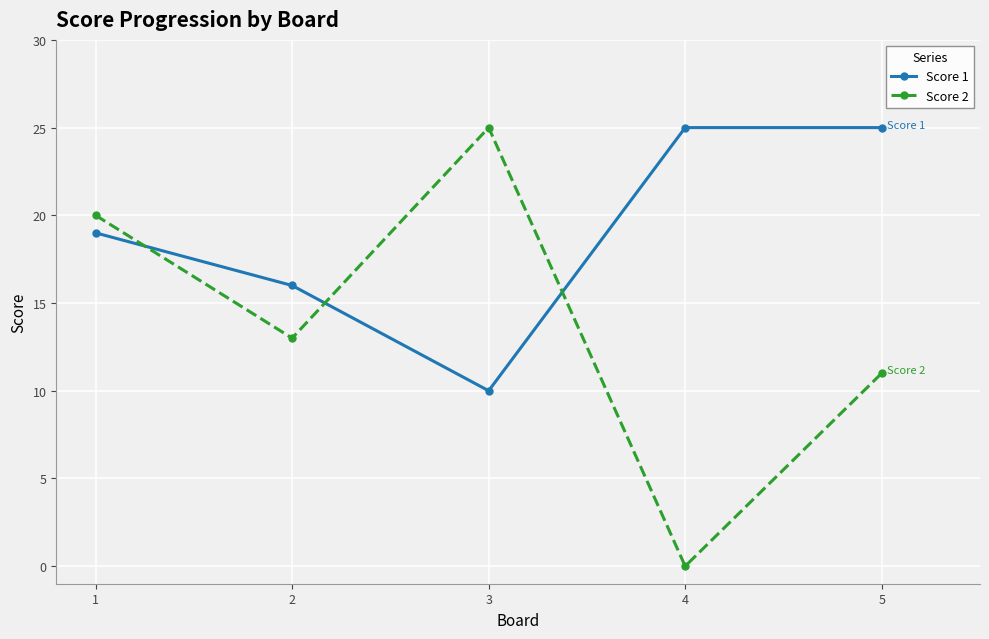

What is the difference between the second highest and second lowest values in the Score 2 series?

9